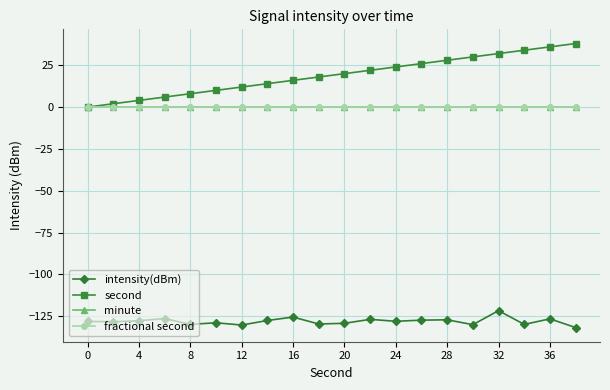

Does the chart have visible grid lines?

Yes